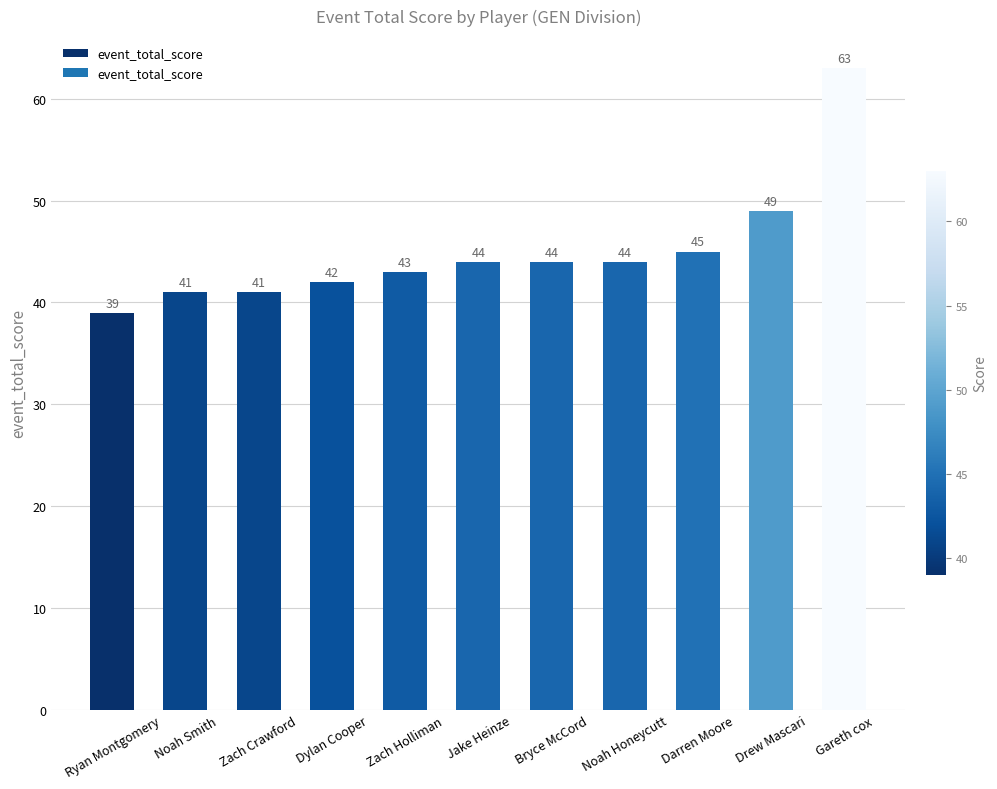

How many series are shown in this chart?

1